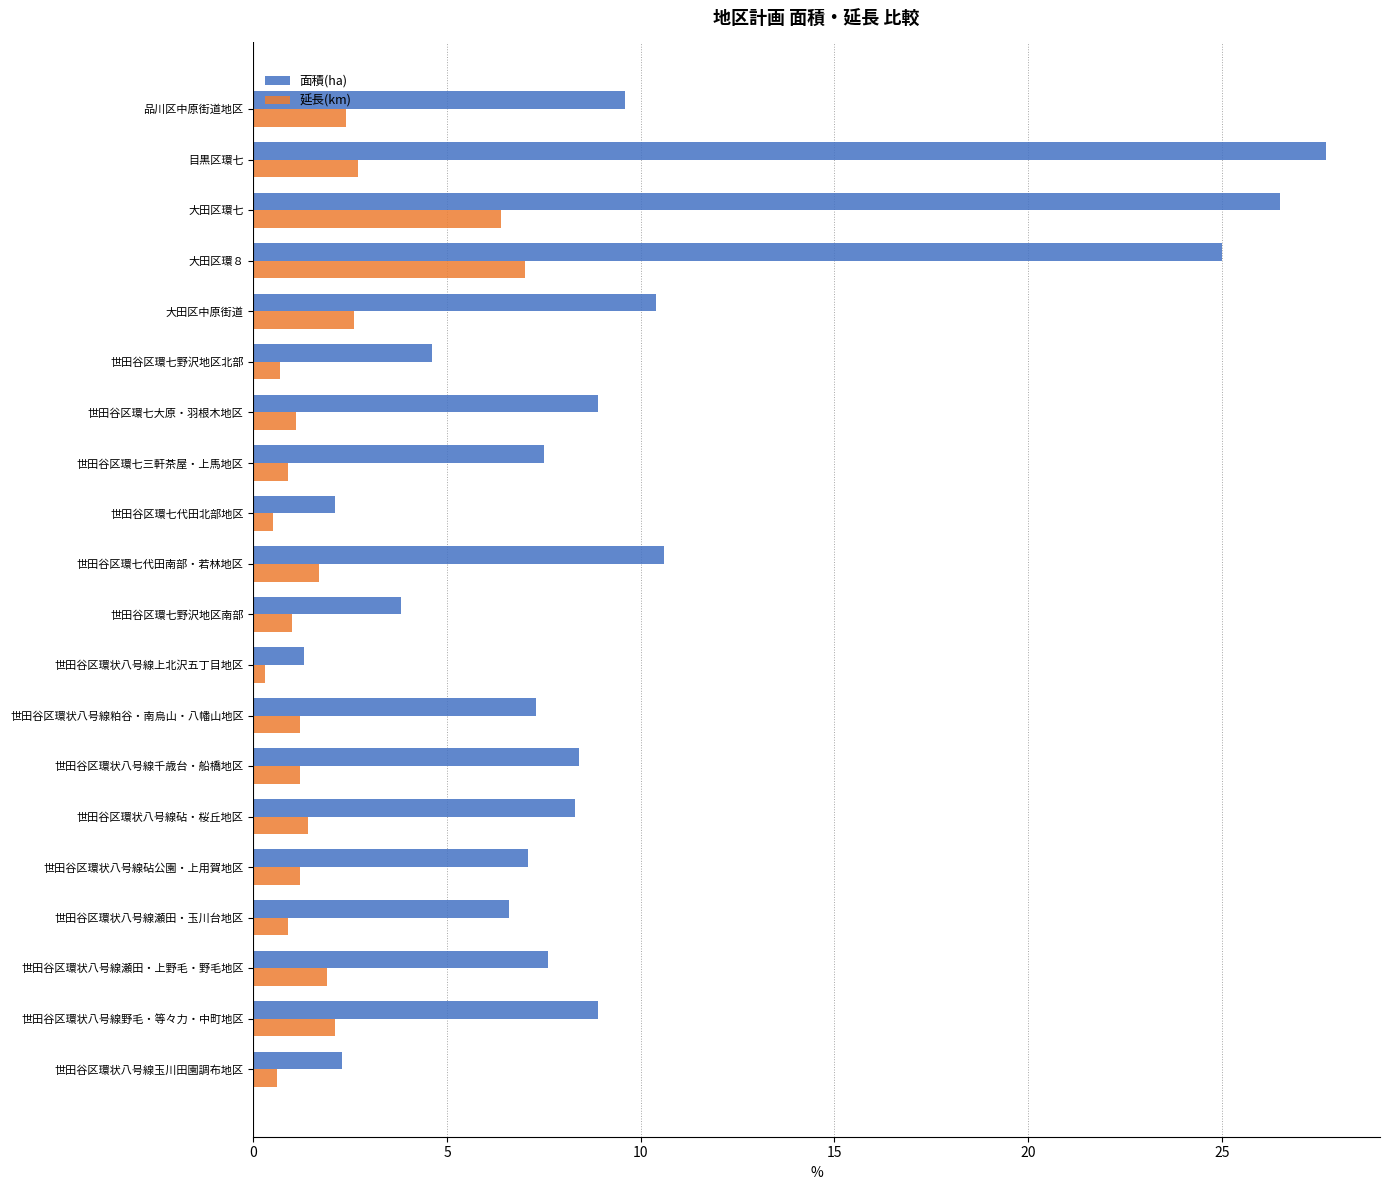

Which series has the widest spread of values?

面積(ha)